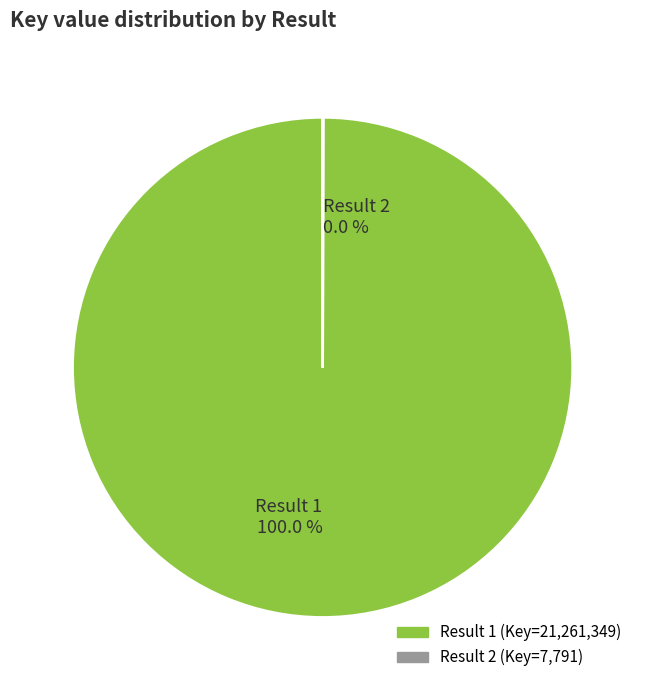

Does any single category account for the majority?

Yes